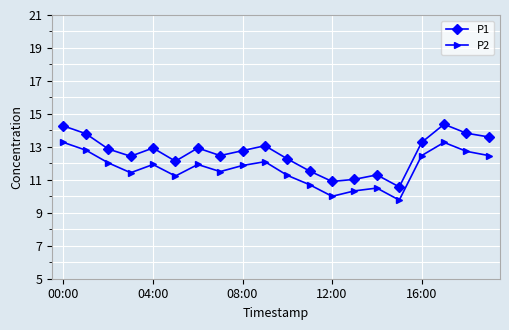

What is the value of the P2 point at the 5th from the left?

11.9